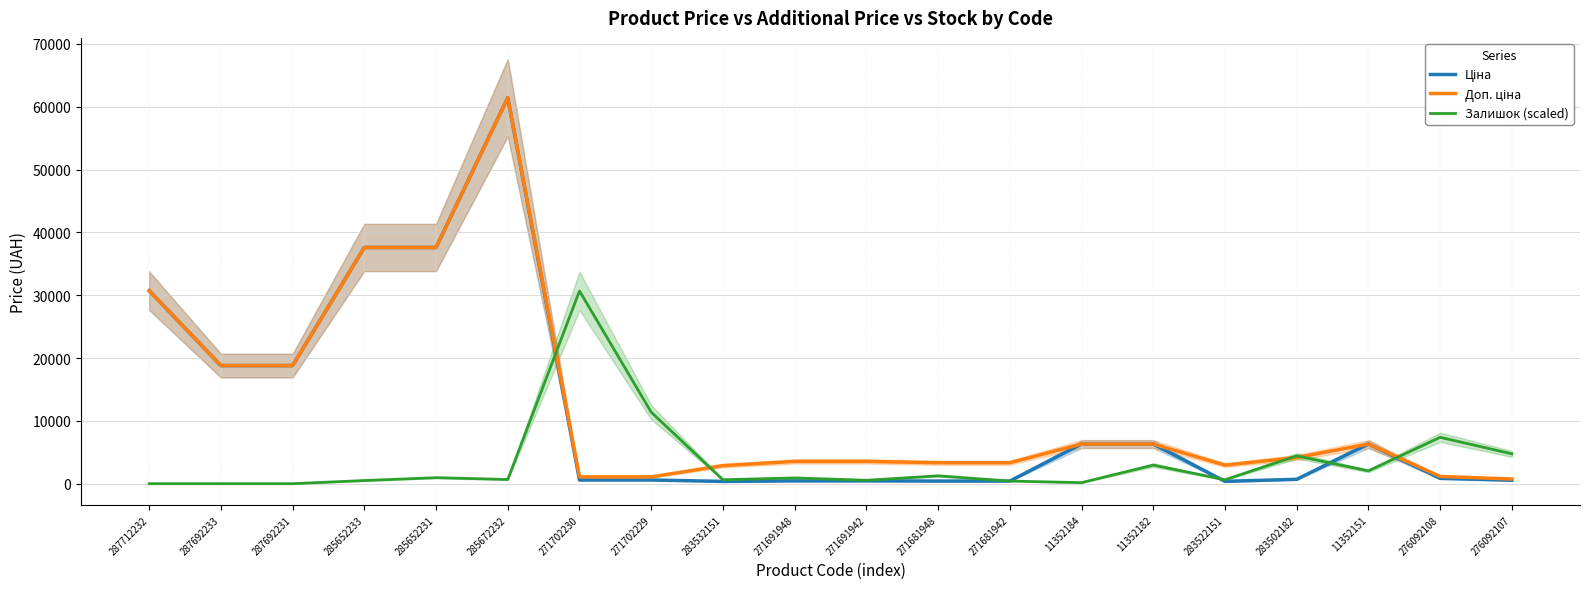

List the series in order of their peak value, highest first.

Ціна, Доп. ціна, Залишок (scaled)